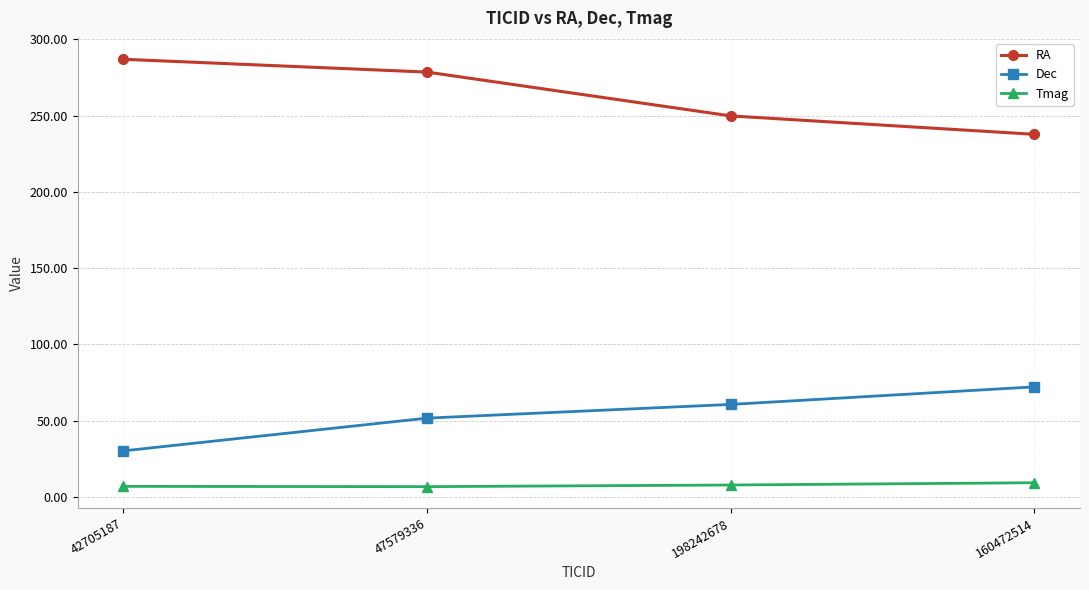

True or false: Dec and Tmag cross at least once.

False